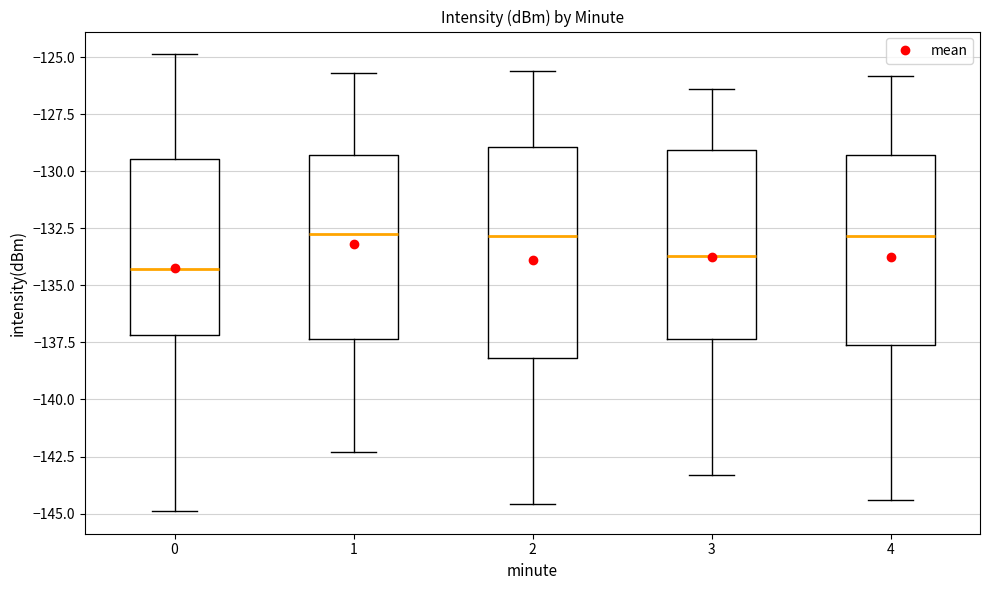

Which box has the lowest median line?

0